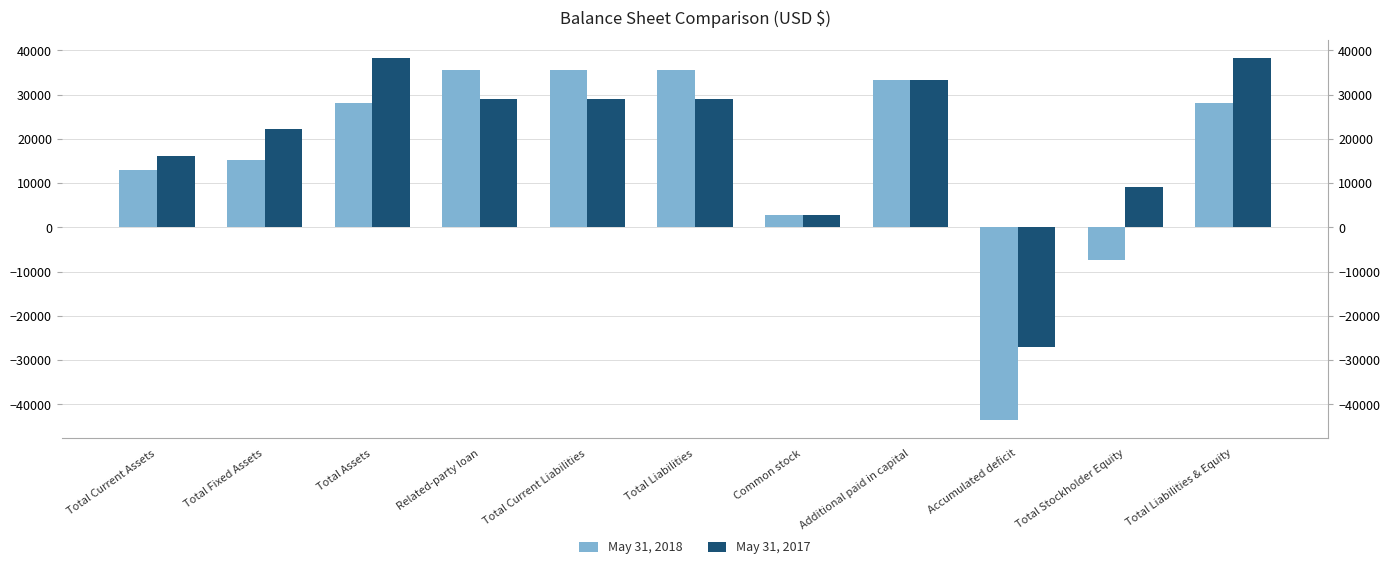

What is the difference between the May 31, 2018 values at Accumulated deficit and Total Stockholder Equity?

36195